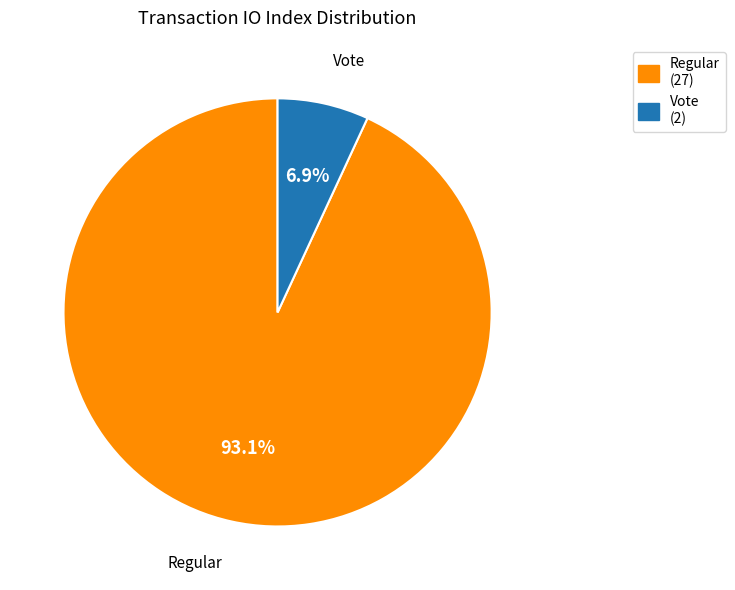

How many segments does this pie chart have?

2